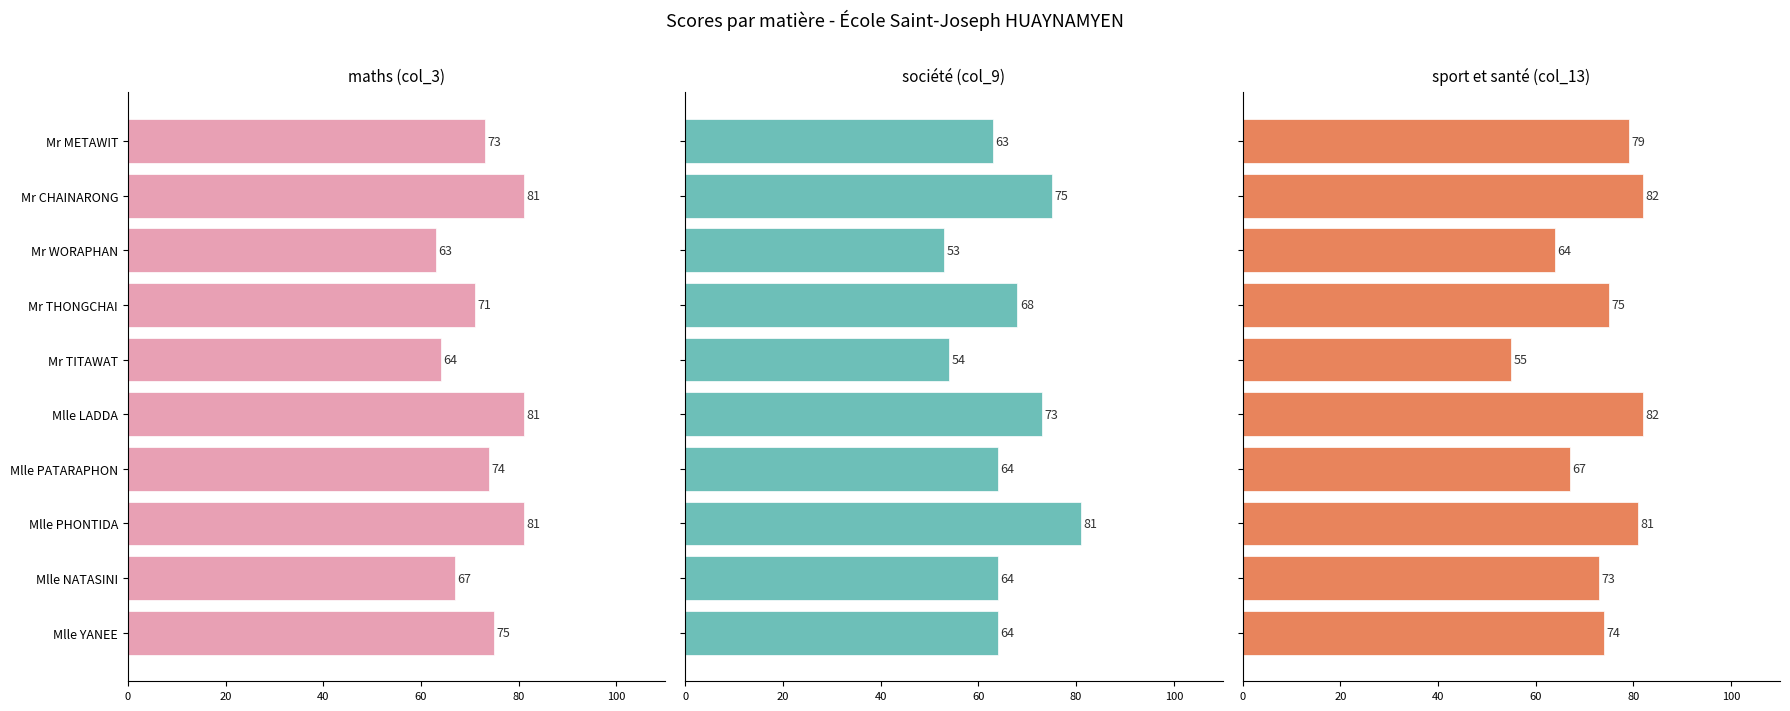

Count the number of categories in the chart.

10